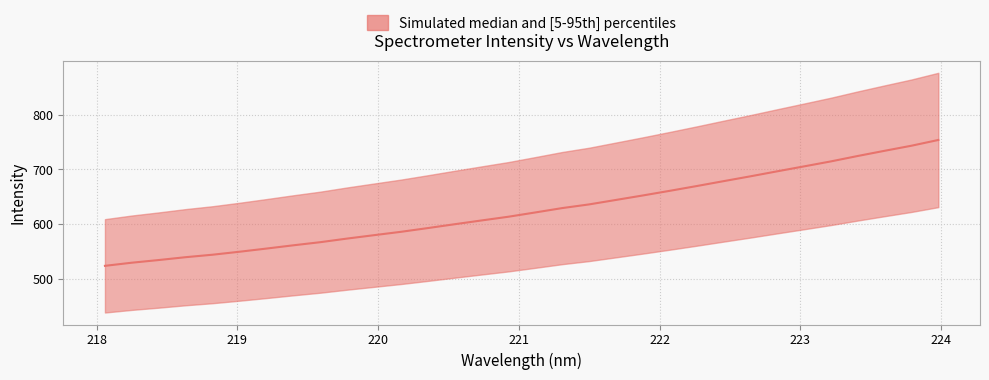

True or false: the data shows 599.8 at 220.5444.

True